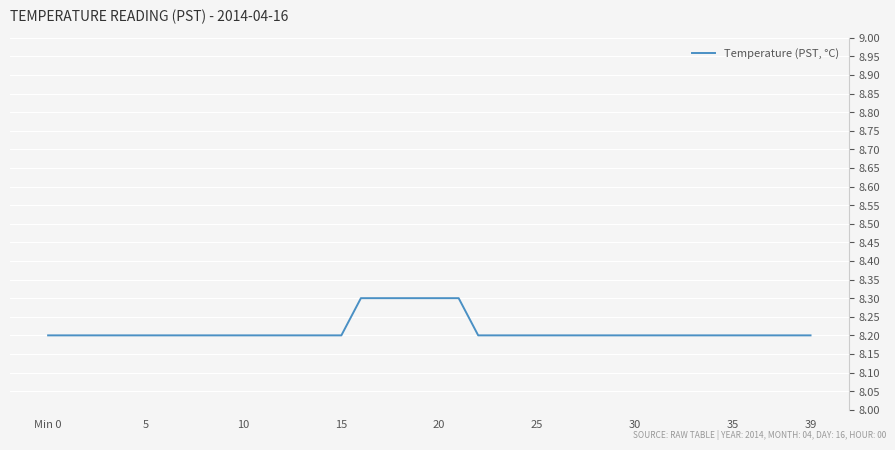

What is the maximum value shown in the chart?

8.3